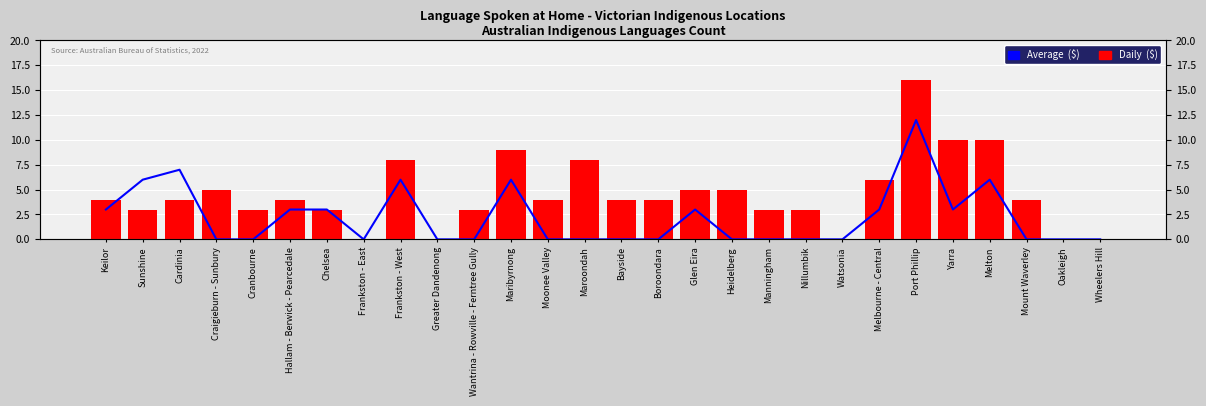

The Average  ($) series shows 1 at Yarra. True or false?

False